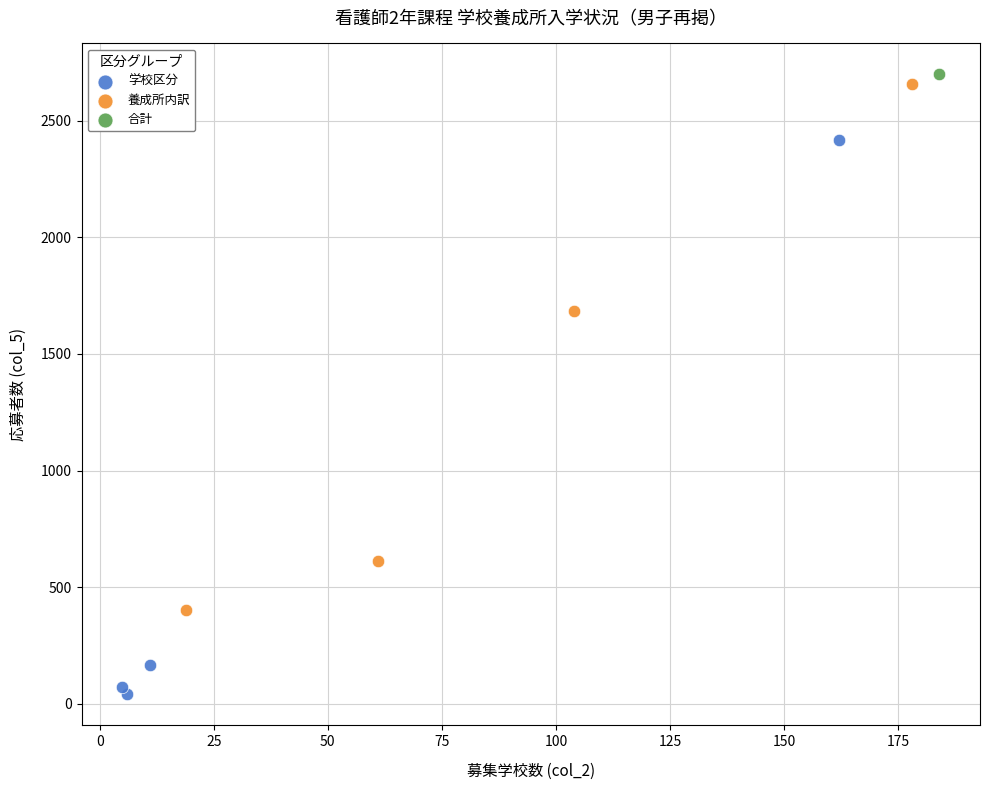

What are all the series names shown in the legend?

学校区分, 養成所内訳, 合計